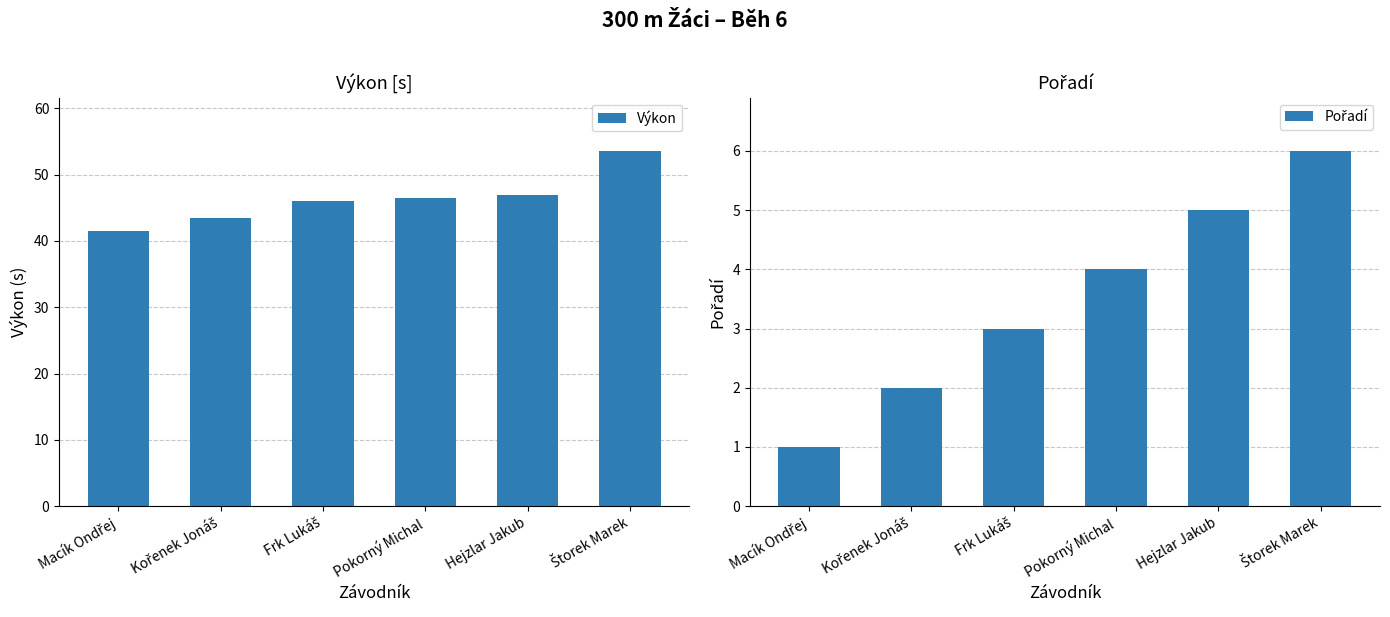

What is the smallest value displayed?

1.0